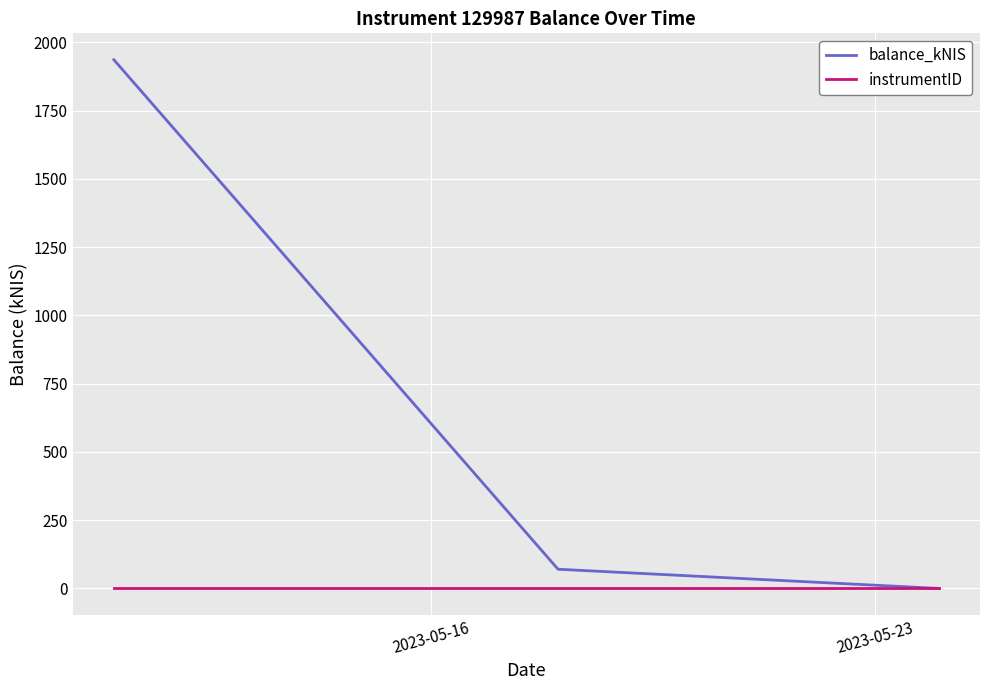

Which series has the largest range (max minus min)?

balance_kNIS